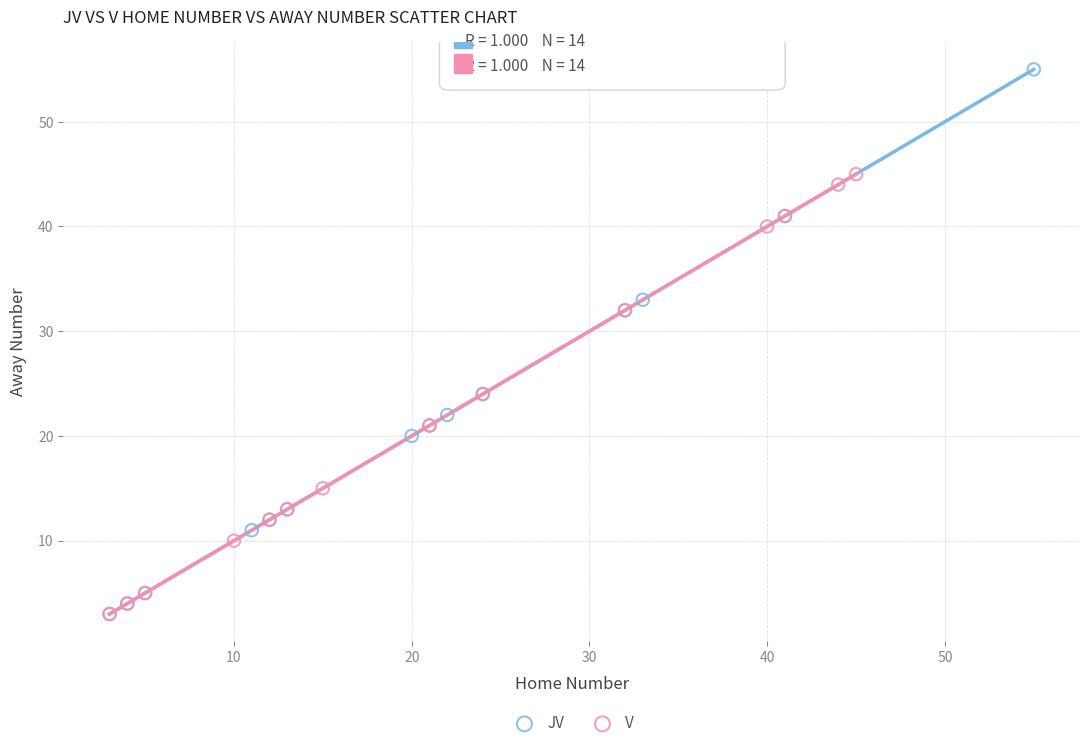

Which series contains the highest Y value?

JV